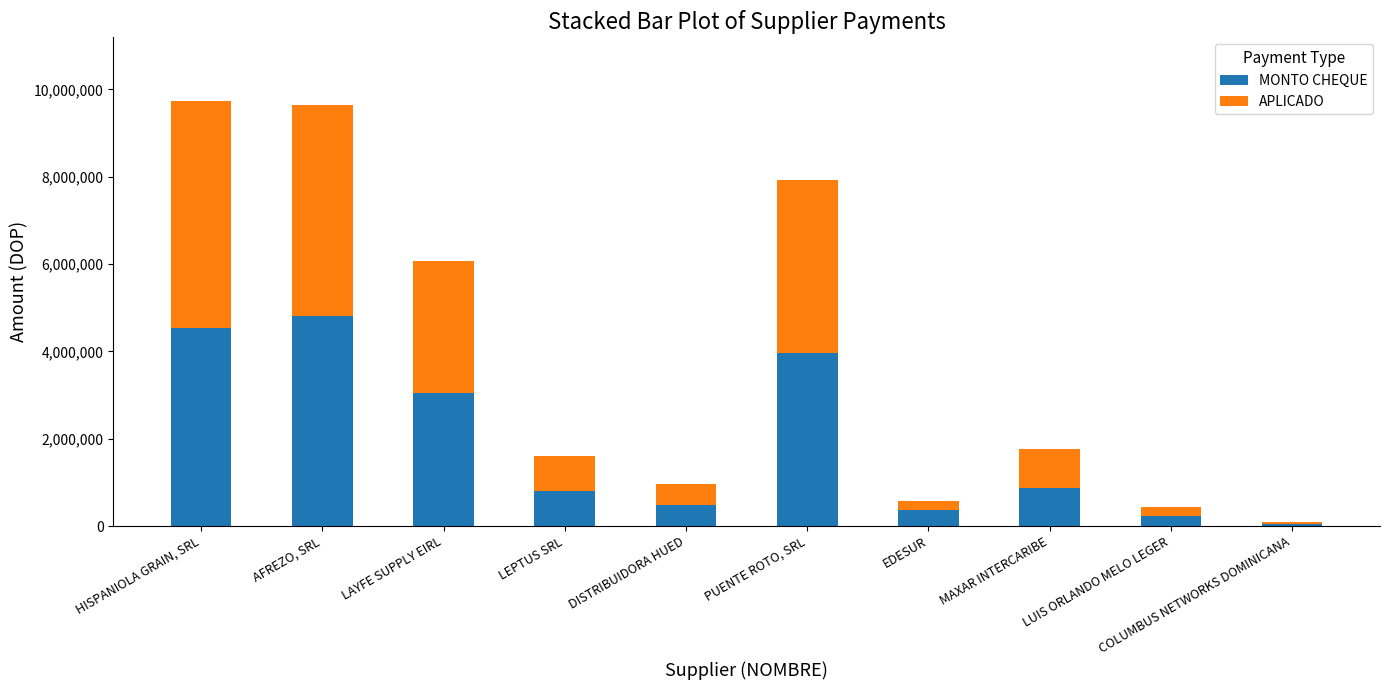

What is the total value across all series at DISTRIBUIDORA HUED?

959576.0